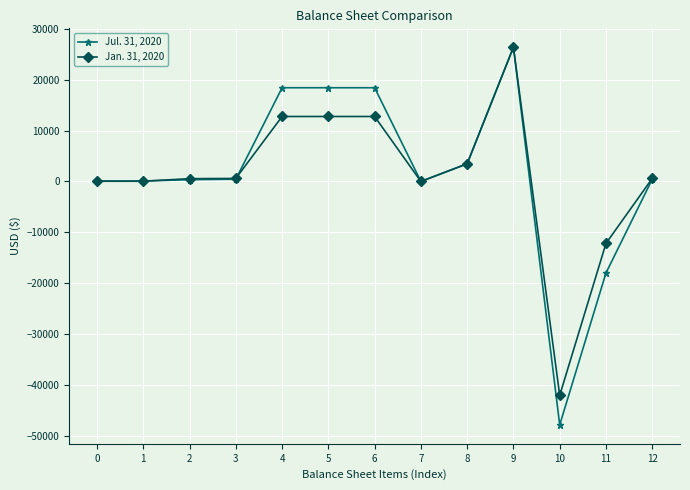

List the series in order of their overall mean, highest first.

Jul. 31, 2020, Jan. 31, 2020